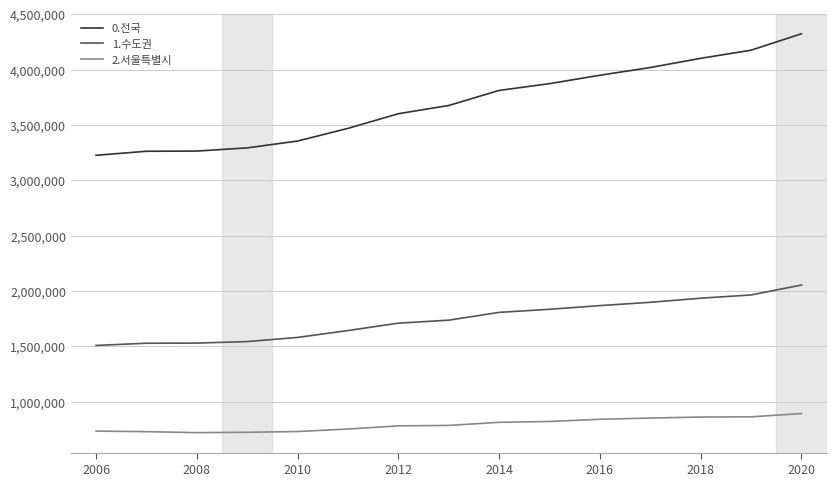

What is the greatest value displayed?

4325195